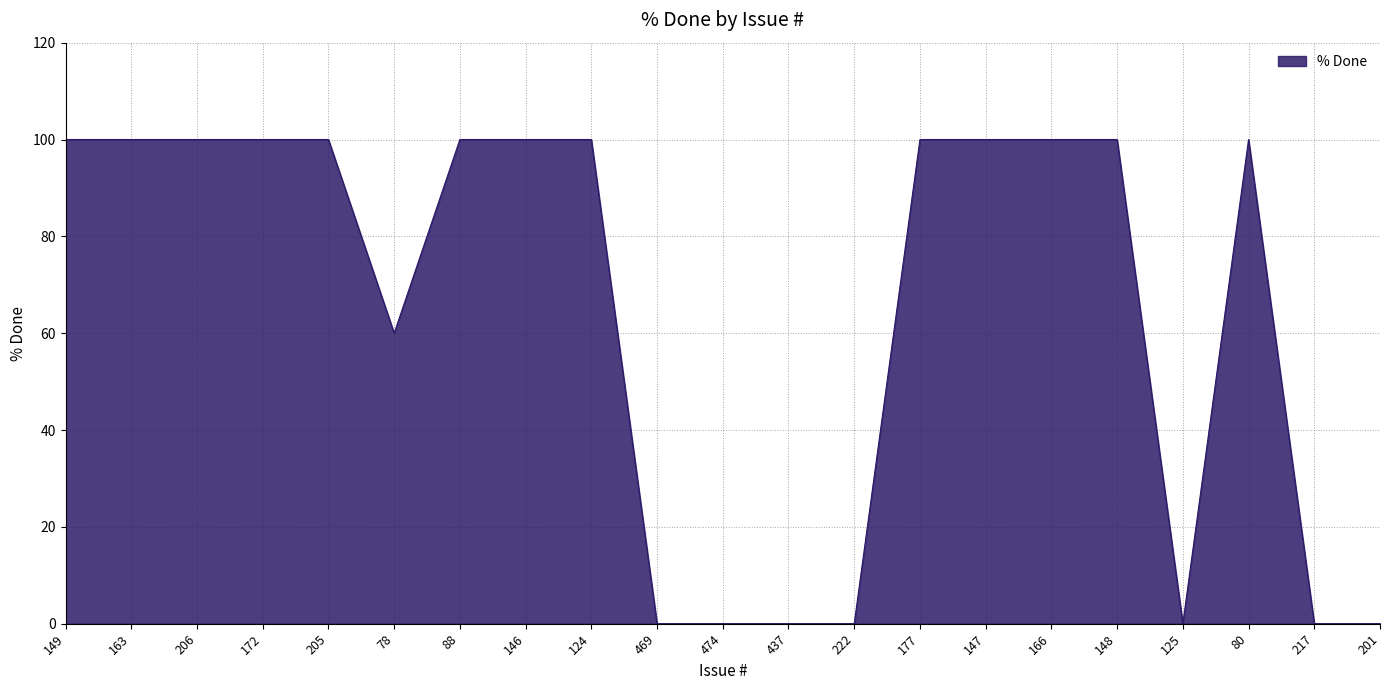

What position from the right is 124?

13